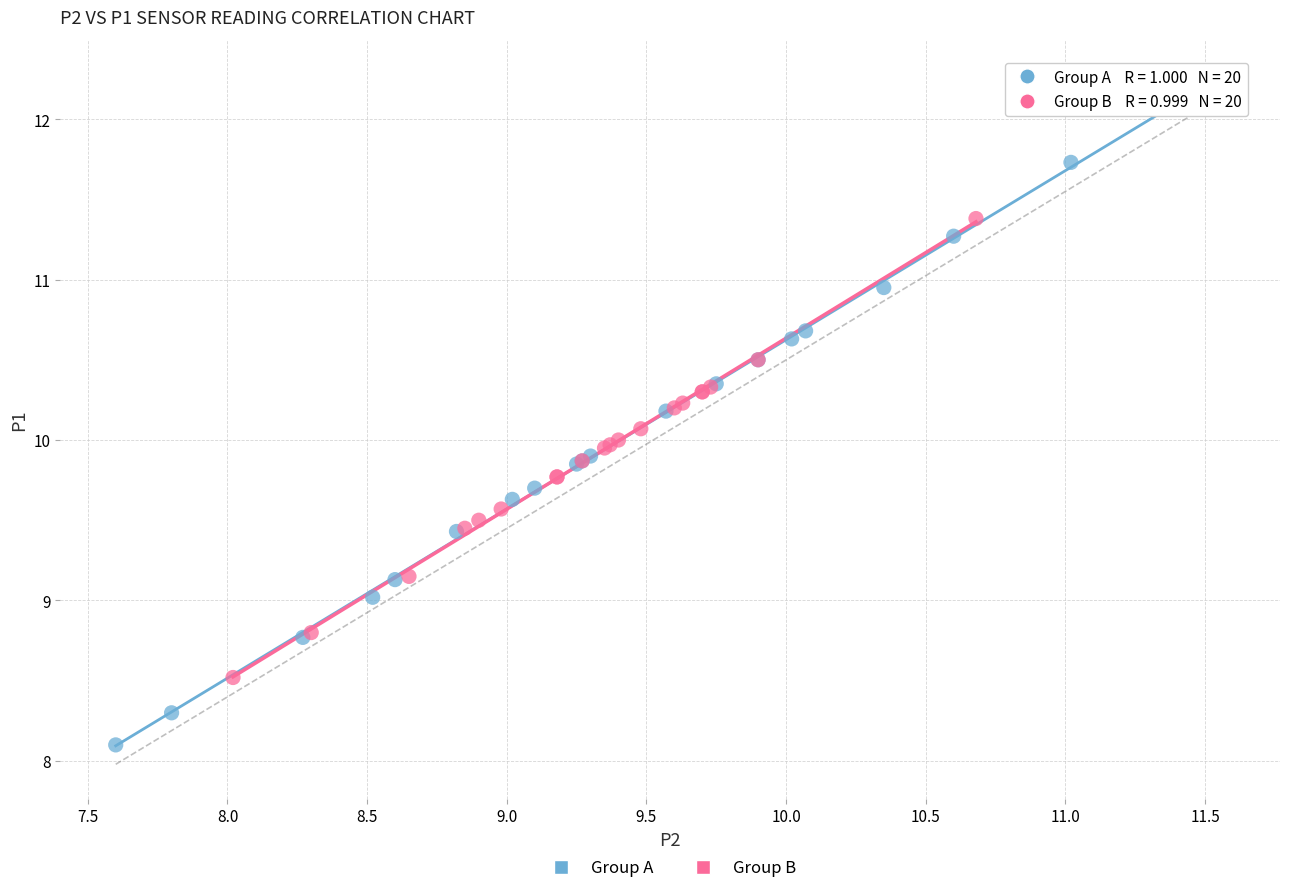

Which series reaches the minimum Y coordinate?

Group A